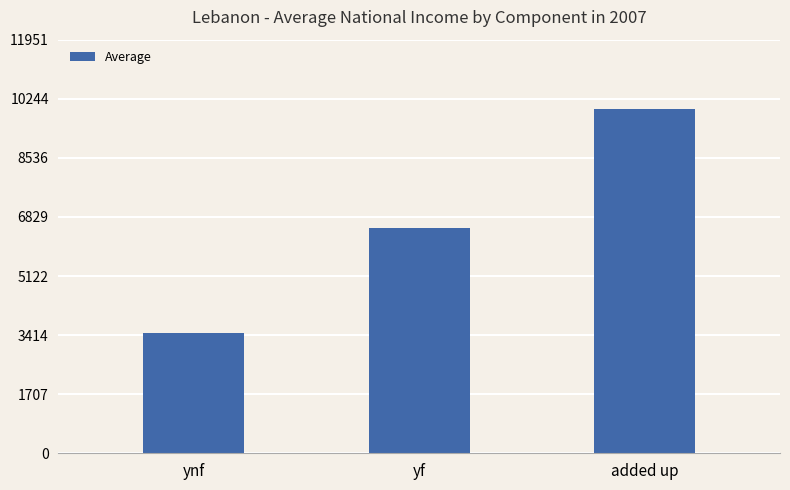

What is the minimum value shown in the chart?

3471.1